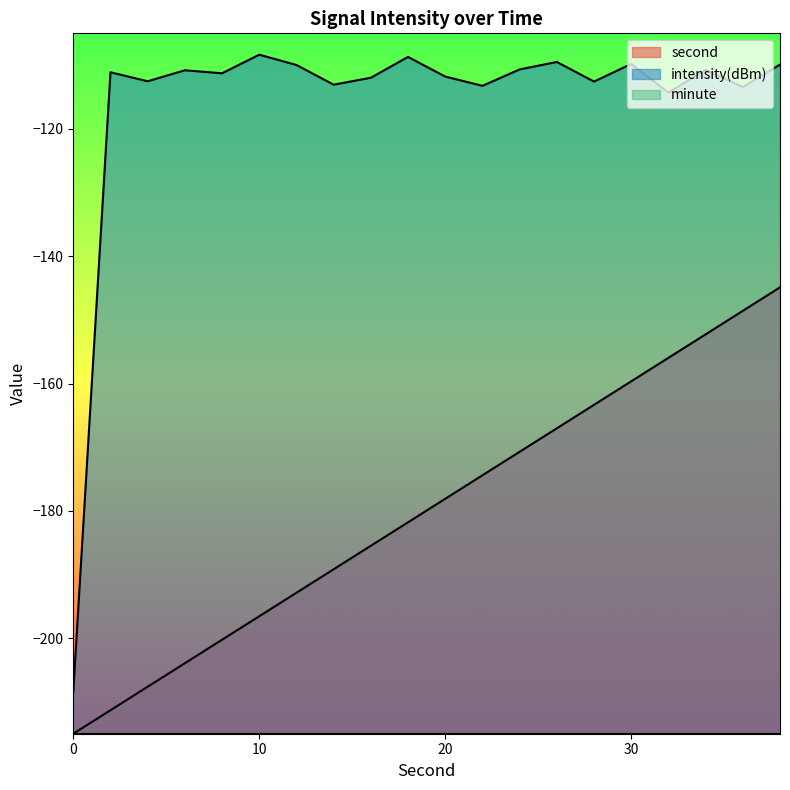

Reading left to right, extract all data points from this chart.

second: 0=-215.0	2=-211.3	4=-207.6	6=-203.9	8=-200.2	10=-196.6	12=-192.9	14=-189.2	16=-185.5	18=-181.8	20=-178.1	22=-174.4	24=-170.7	26=-167.0	28=-163.3	30=-159.7	32=-156.0	34=-152.3	36=-148.6	38=-144.9
intensity(dBm): 0=-208.4	2=-111.1	4=-112.5	6=-110.8	8=-111.3	10=-108.4	12=-110.0	14=-113.1	16=-112.0	18=-108.7	20=-111.8	22=-113.2	24=-110.7	26=-109.5	28=-112.6	30=-109.8	32=-114.3	34=-110.7	36=-113.4	38=-109.9